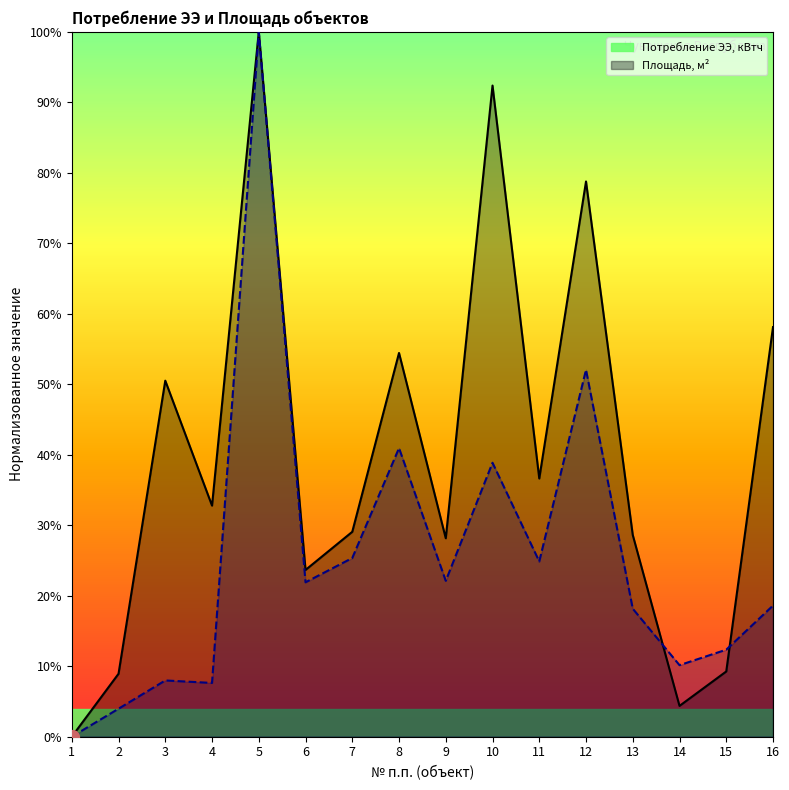

The Потребление ЭЭ, кВтч series shows 29.1 at 7. True or false?

True